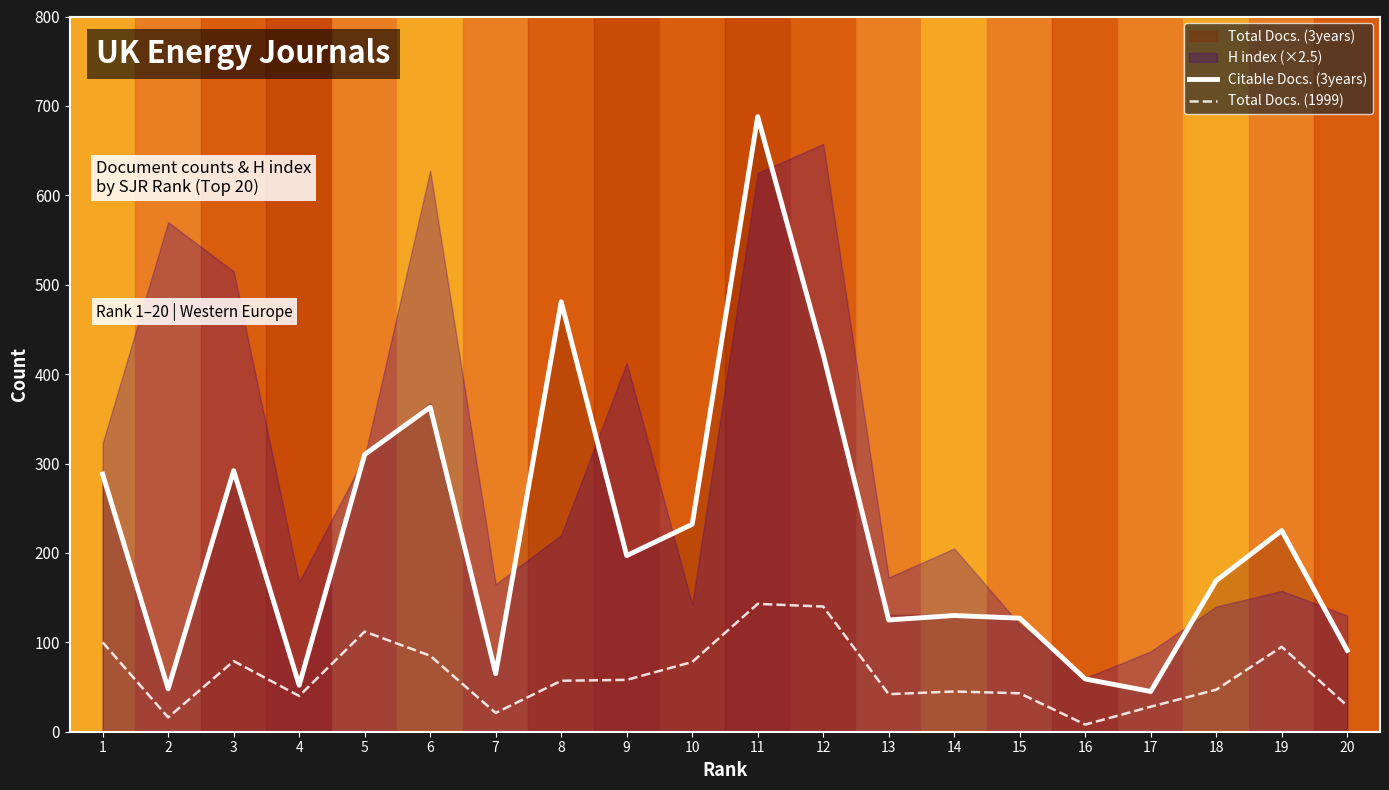

True or false: Citable Docs. (3years) and Total Docs. (1999) intersect in this chart.

False